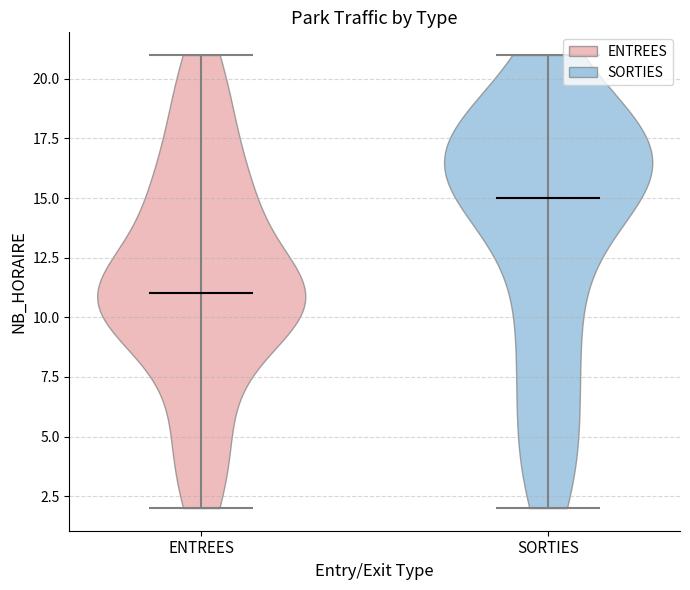

Where does the median line of the violin for ENTREES sit on the y-axis? The values are not printed on the chart, so give them approximately, as read against the axis.

11